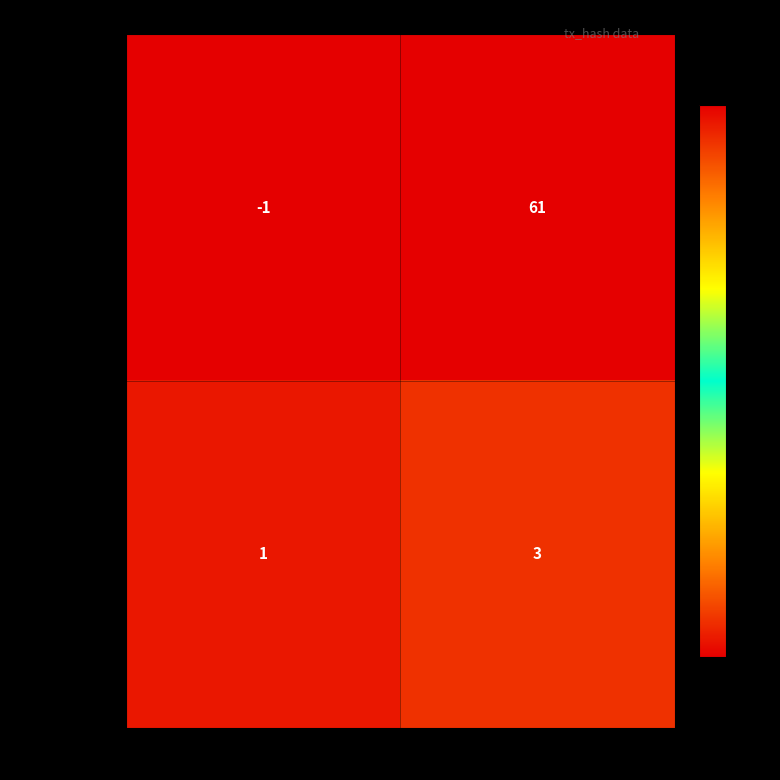

List the series in order of their peak value, highest first.

0e0bd26c1d23…, 1316e1e601ce…